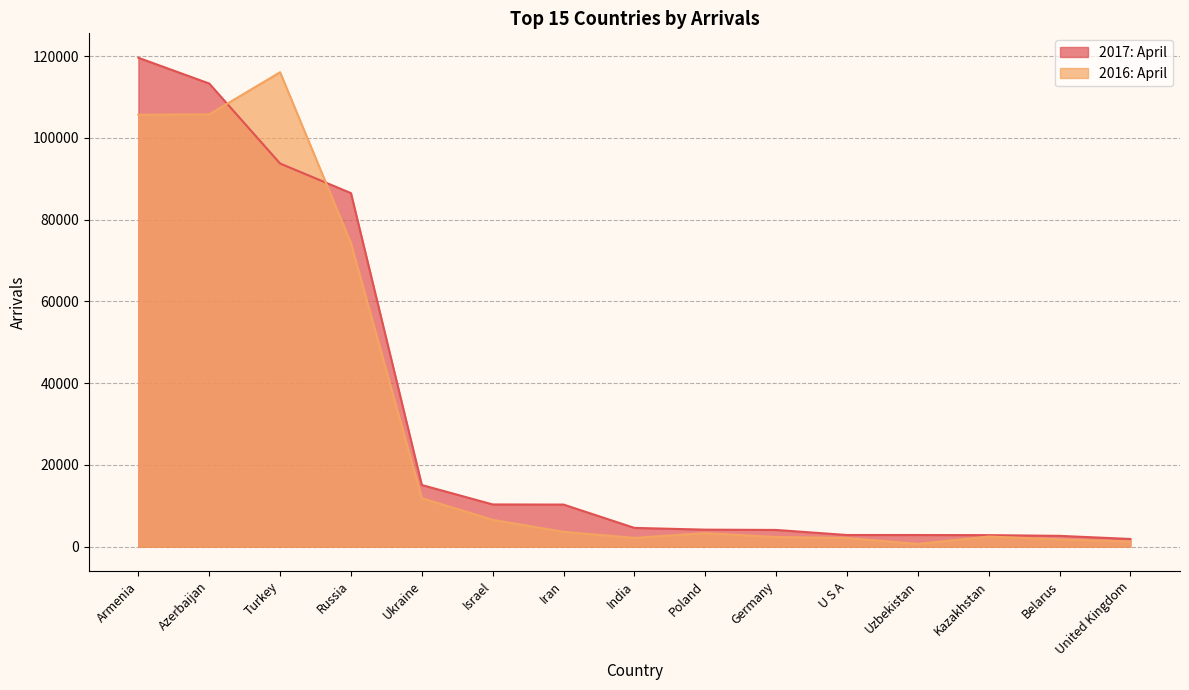

What is the sum of all 2017: April values?

474704